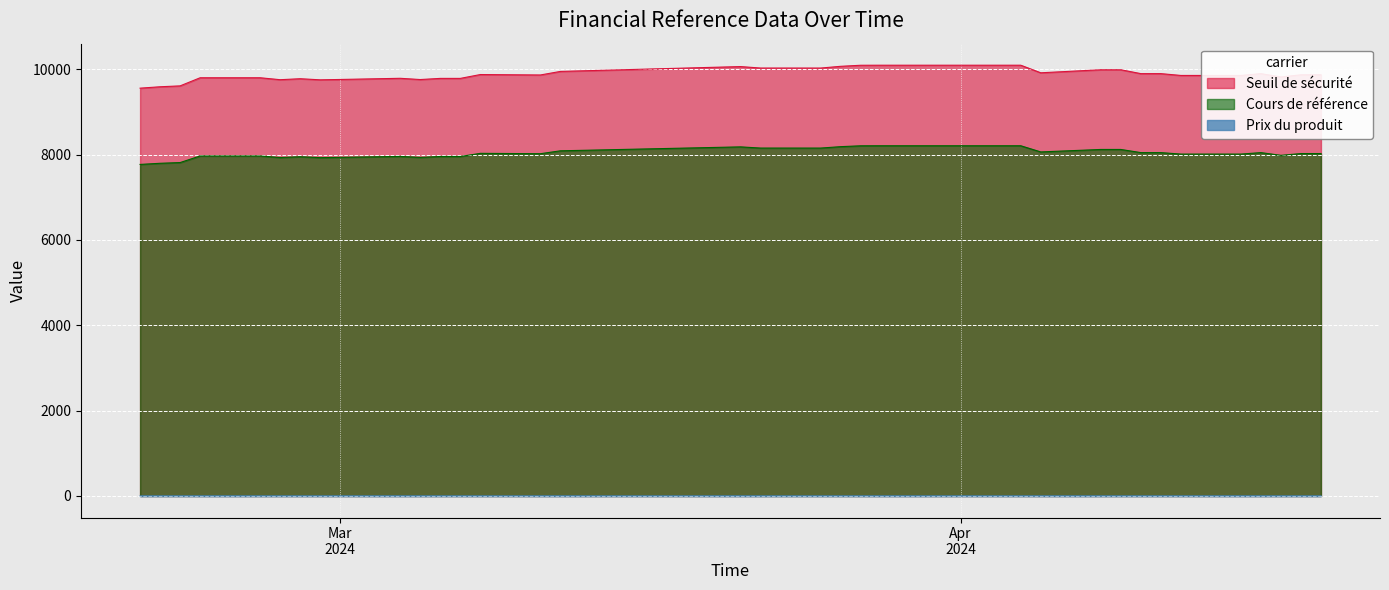

What value does the Seuil de securite series have at 27?

9759.0